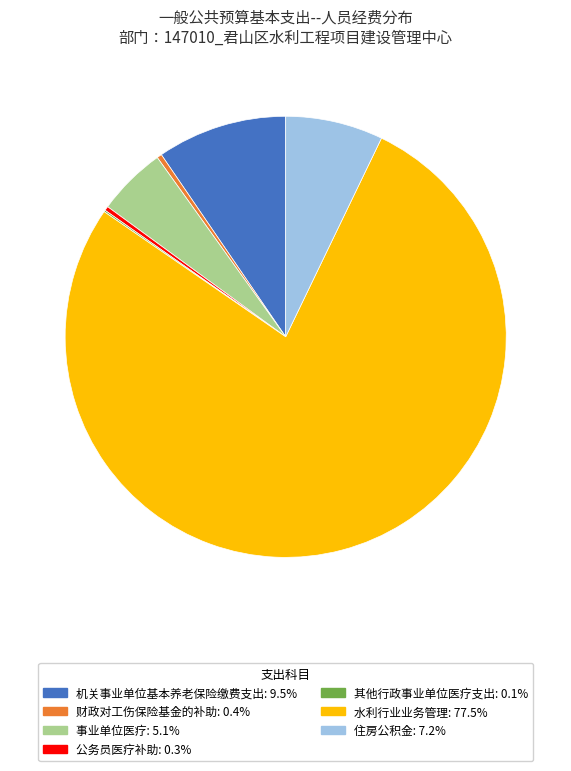

Which slice is the largest?

水利行业业务管理